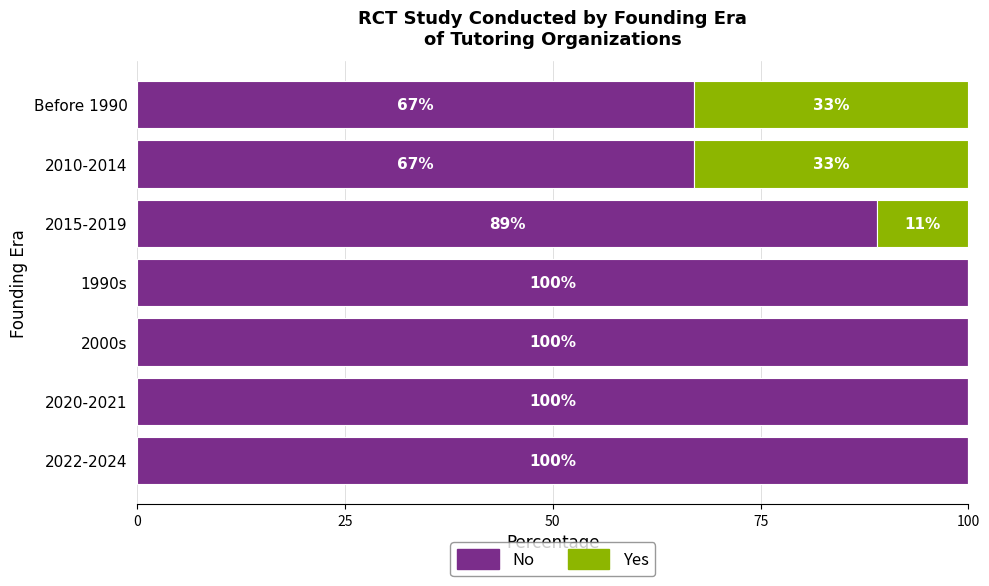

How many No values are between 67 and 100?

7